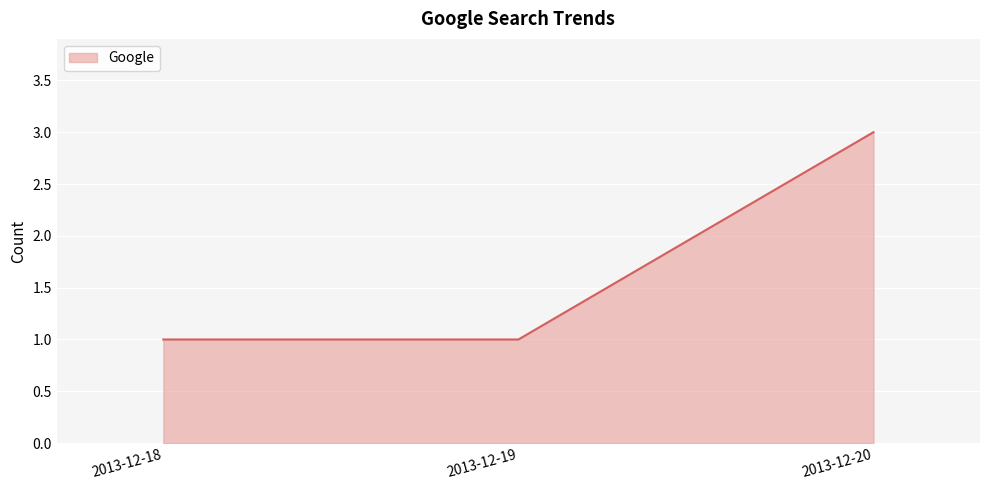

The value at 2013-12-19 is 1. True or false?

True